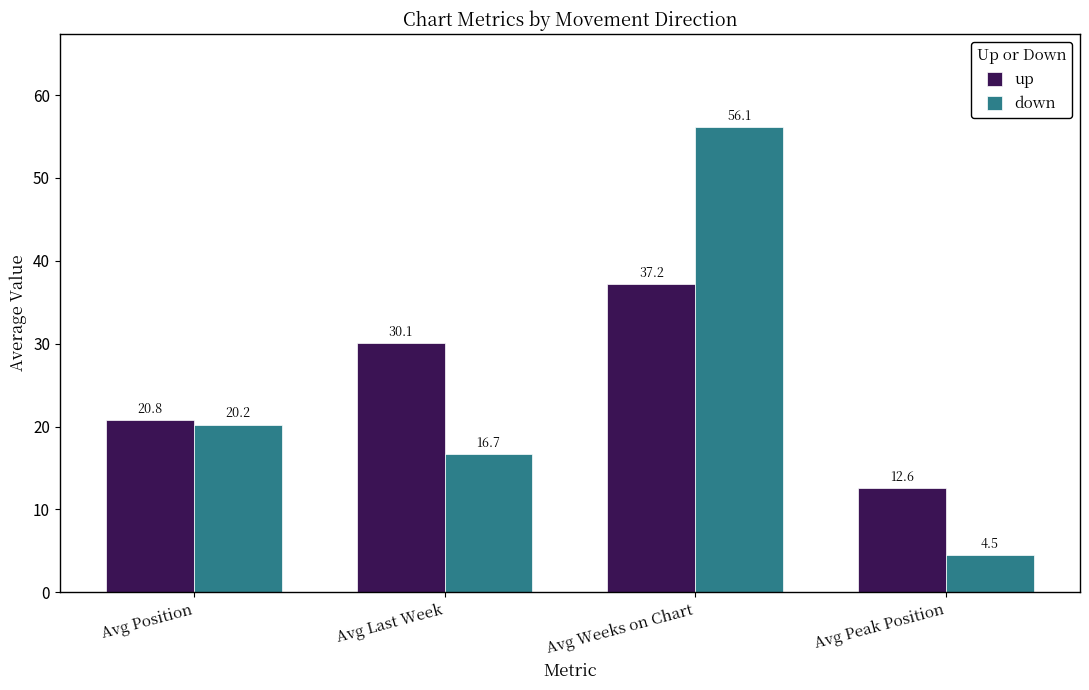

What is the sum of all up values?

100.6